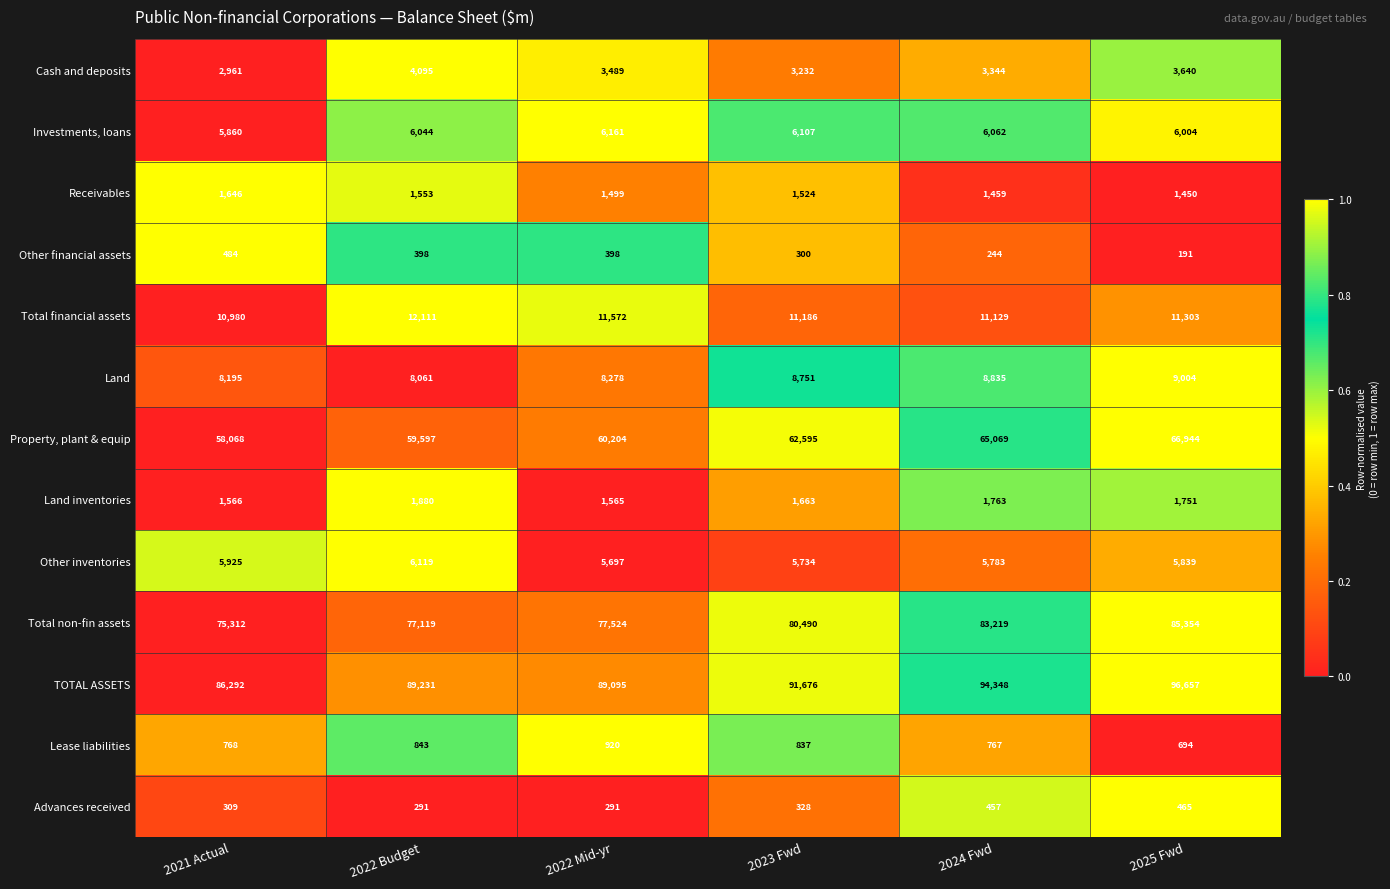

What is the approximate value of Land at 2022 Mid-yr, to the nearest 50?

8300